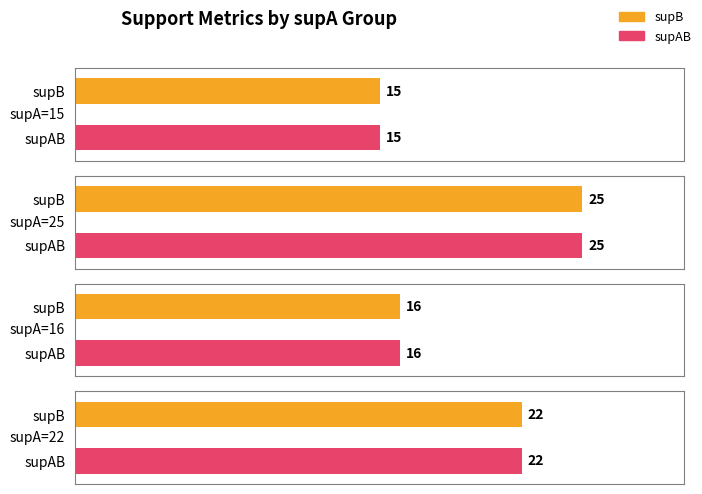

What is the difference between the supAB values at 22 and 25?

3